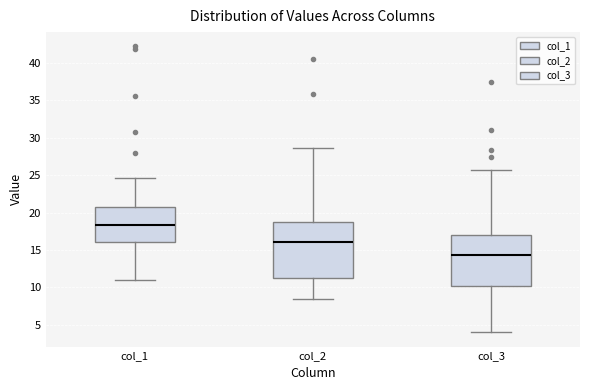

Reading left to right, read every box against the y-axis: the position of its median line, the range the box covers, and the ends of its whiskers. The values are not printed on the chart, so give them approximately, as read against the axis.

col_1: median 18.5, box 16.0 to 21.0, whiskers 11.0 to 24.5
col_2: median 16.0, box 11.0 to 18.5, whiskers 8.5 to 28.5
col_3: median 14.5, box 10.0 to 17.0, whiskers 4.0 to 25.5